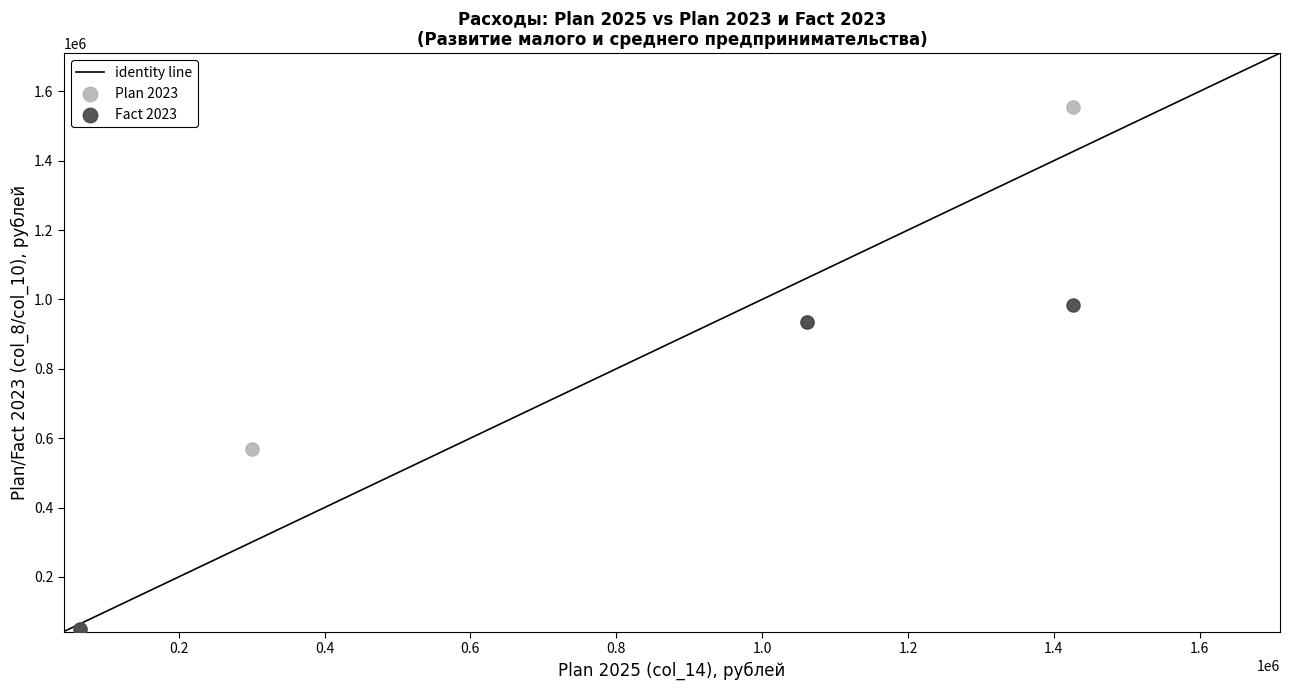

Which series reaches the maximum Y coordinate?

Plan 2023